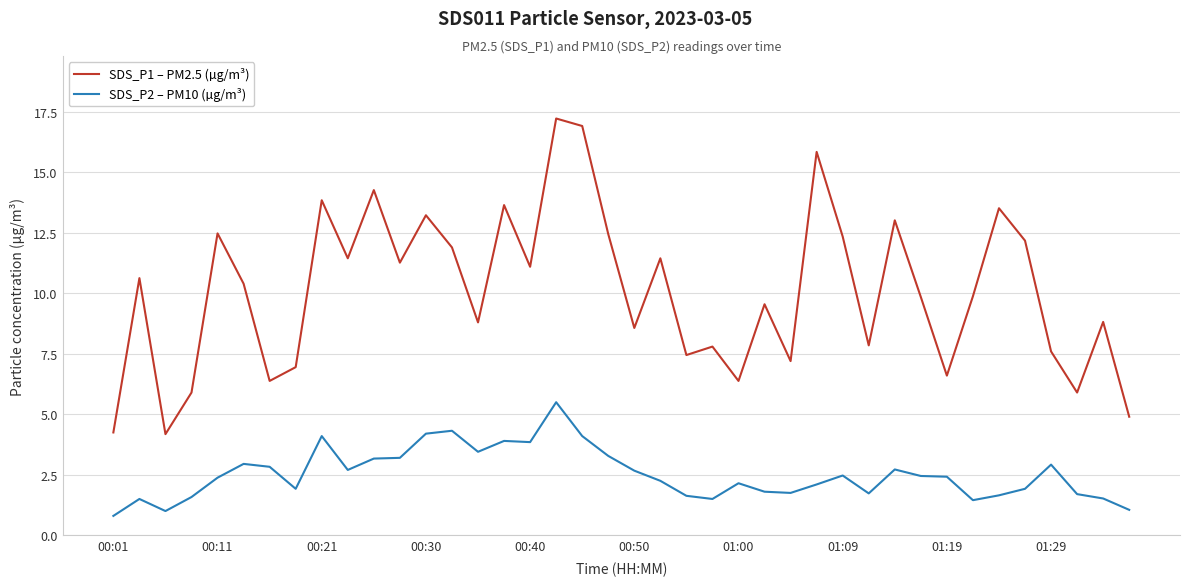

Which series has the largest total across all categories?

SDS_P1 – PM2.5 (µg/m³)